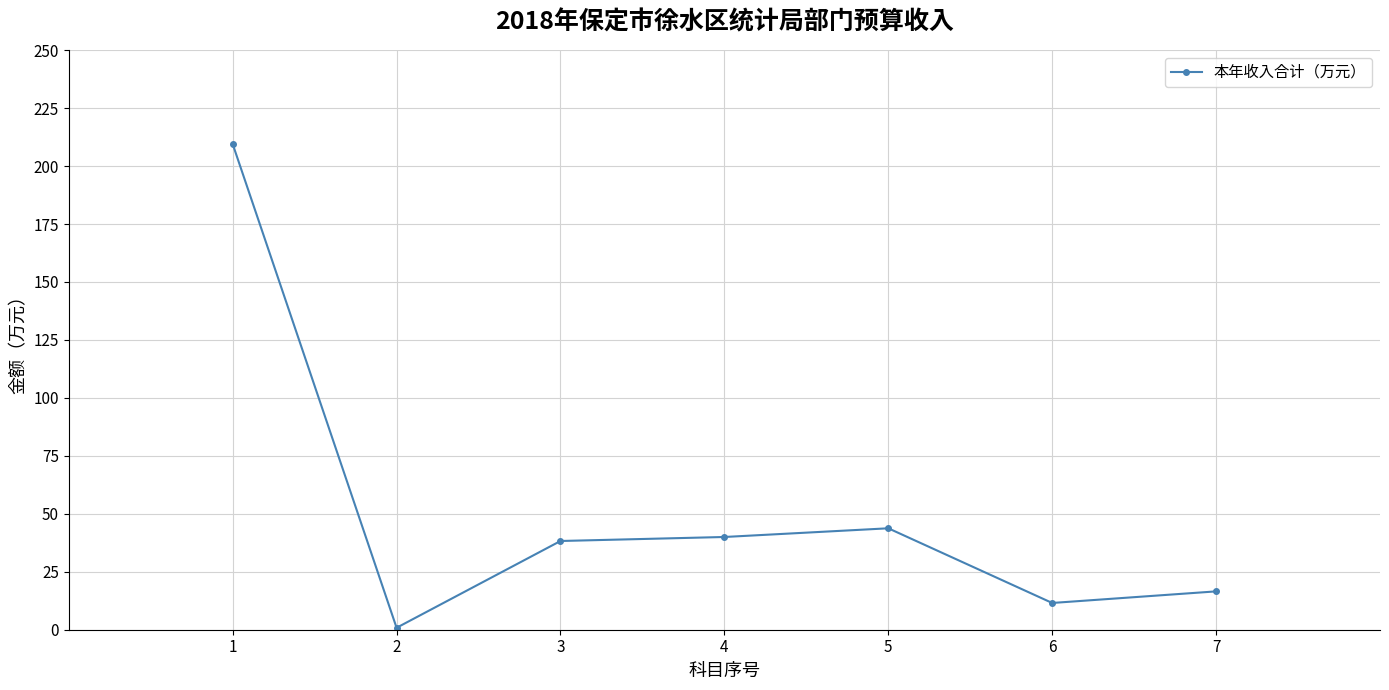

At which category does the chart reach its peak across all series?

1